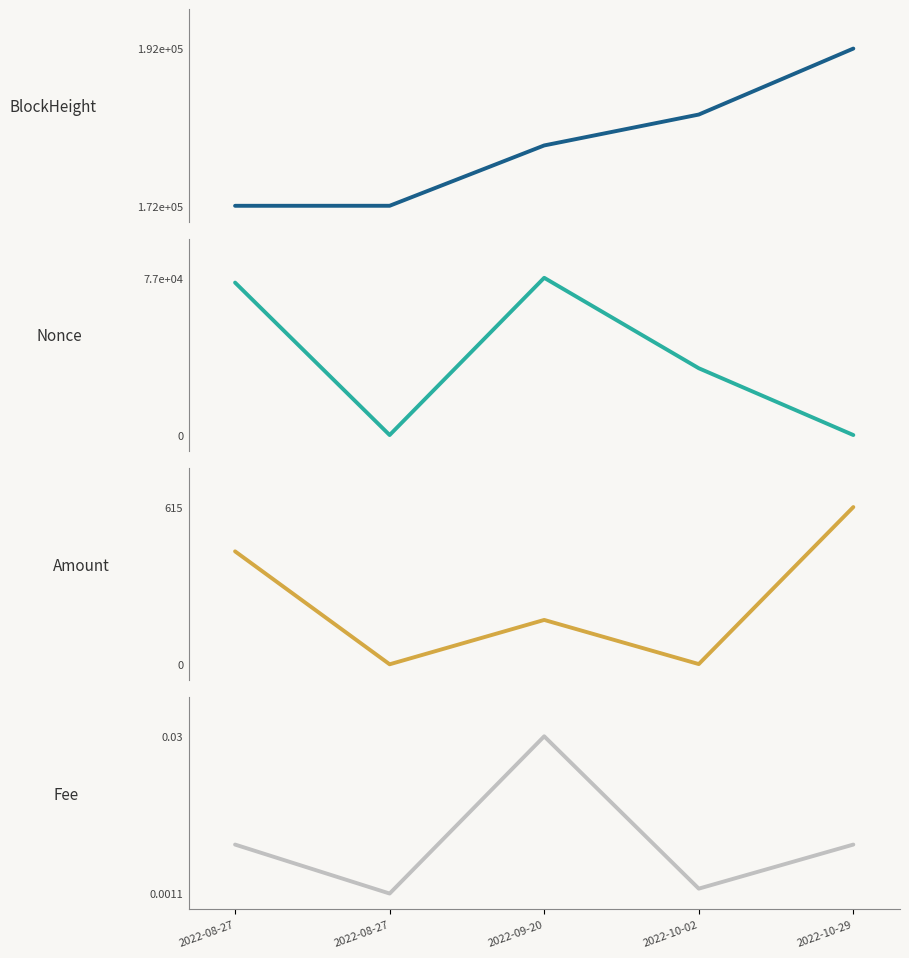

Which series has the largest total across all categories?

BlockHeight